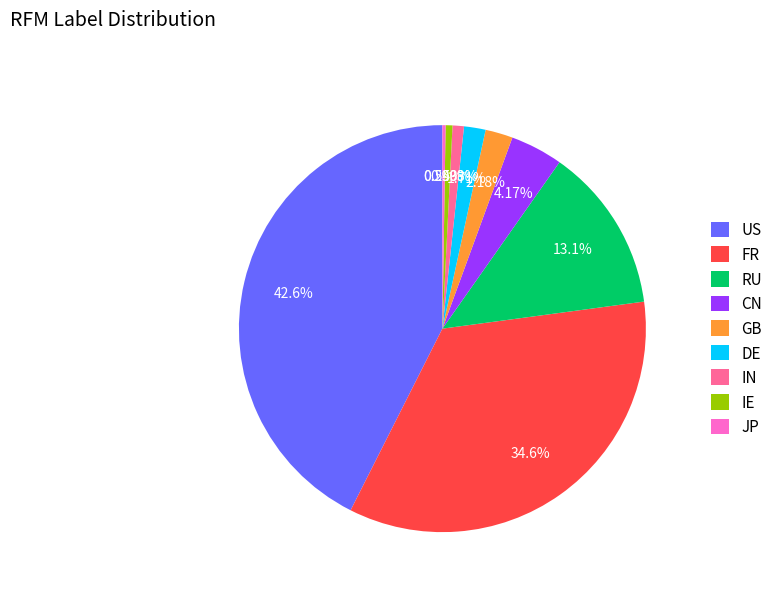

What is the largest slice in the pie chart?

US